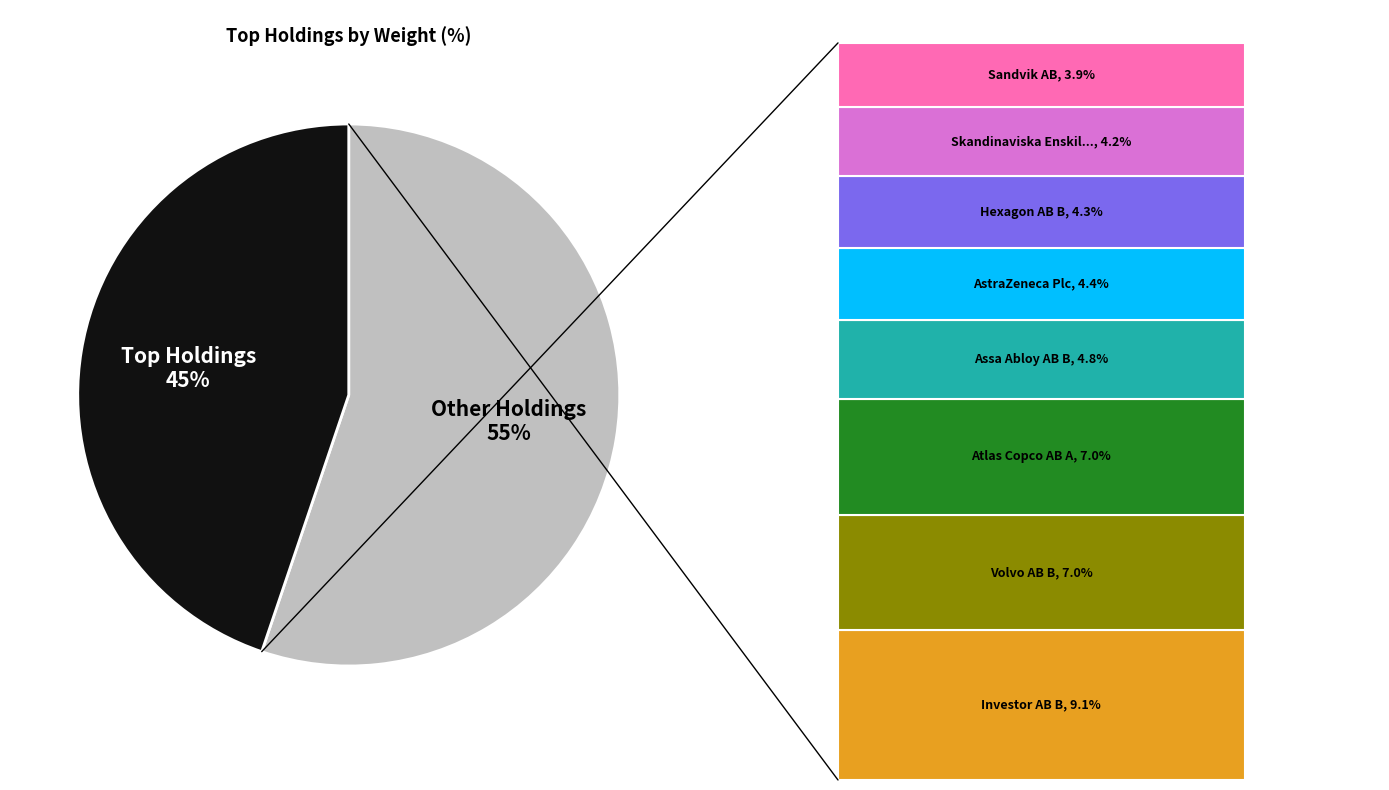

Is ABB Ltd. the majority of the pie?

No